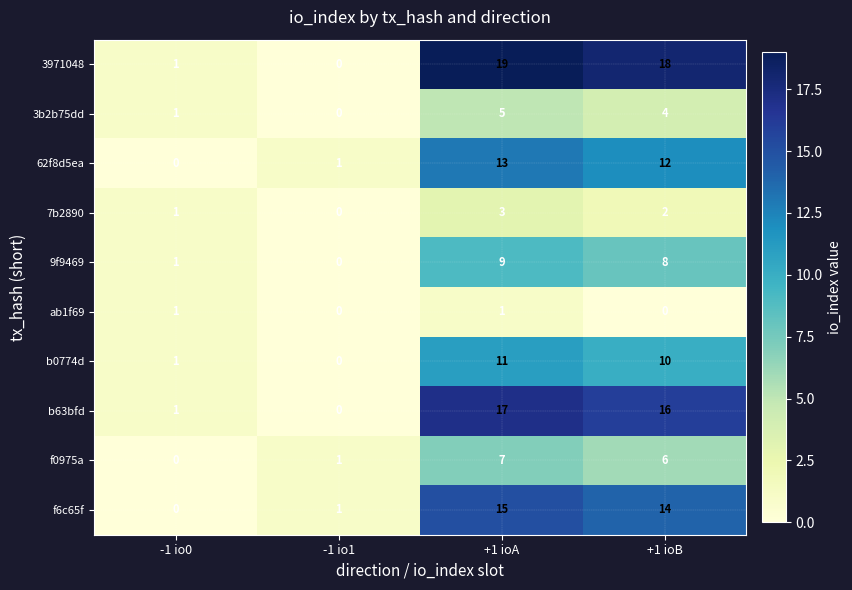

At which label is 3b2b75dd closest to 2?

-1 io0